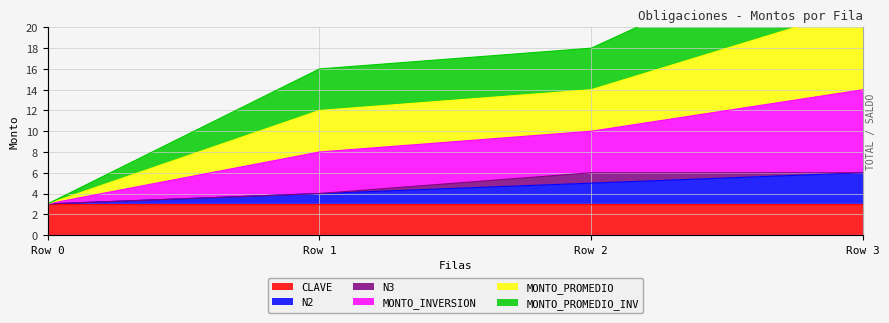

What value does the MONTO_PROMEDIO_INV series have at Row 2, to the nearest 5?

10